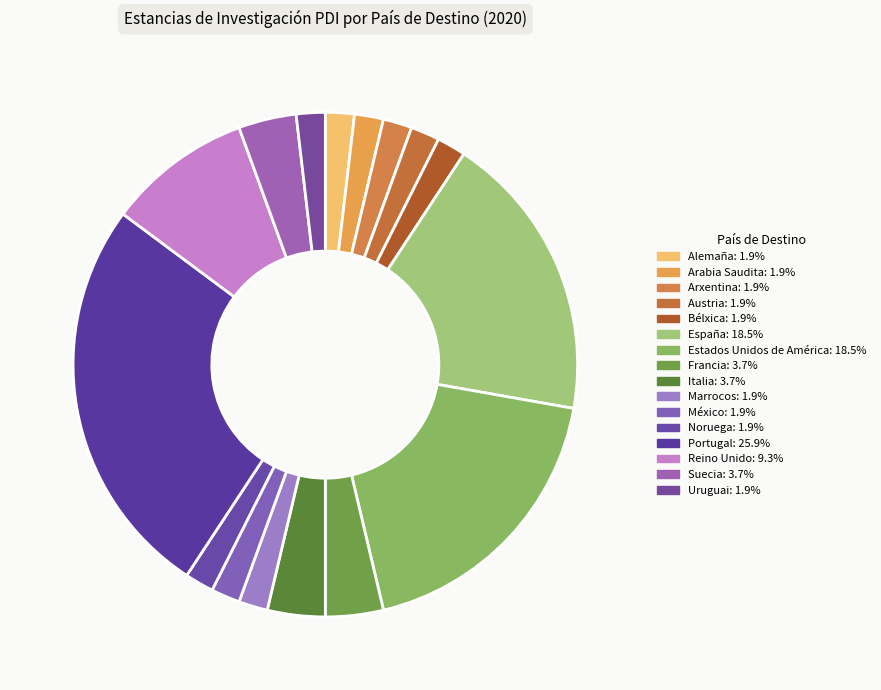

Count the number of slices in the pie.

16